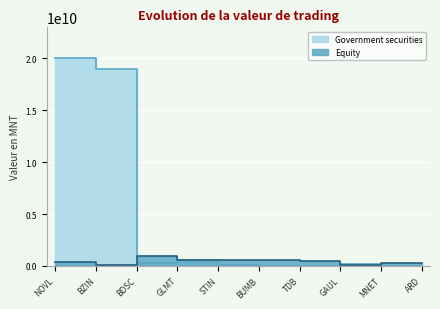

Which series ends up on top after the final intersection of Government securities and Equity?

Equity